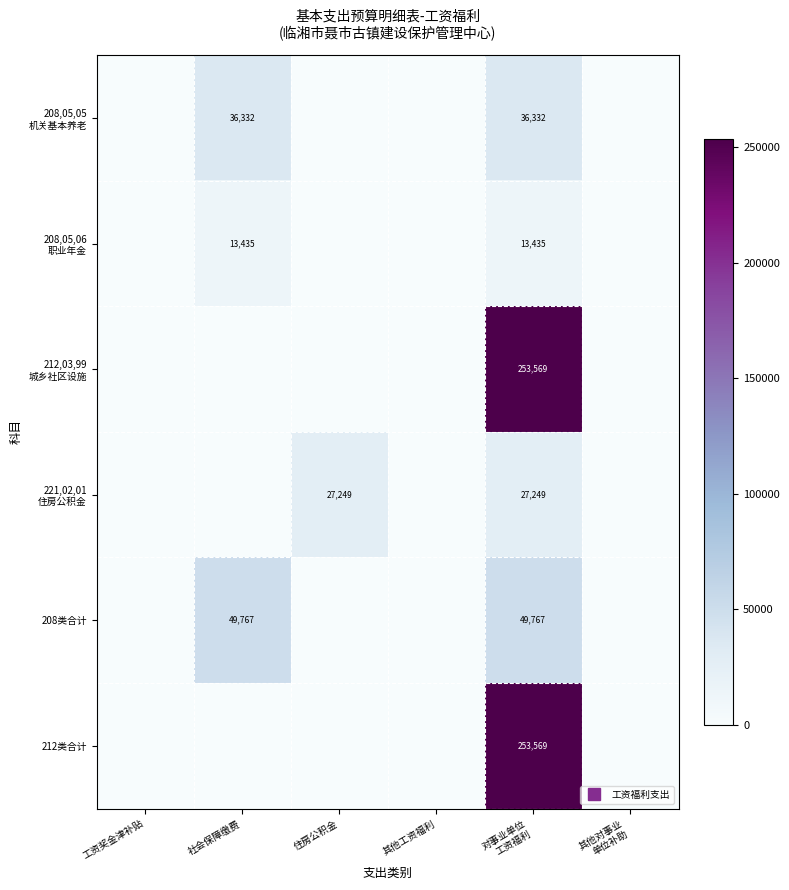

Is it true that 208类合计 equals 87200.7 at 社会保障缴费?

False